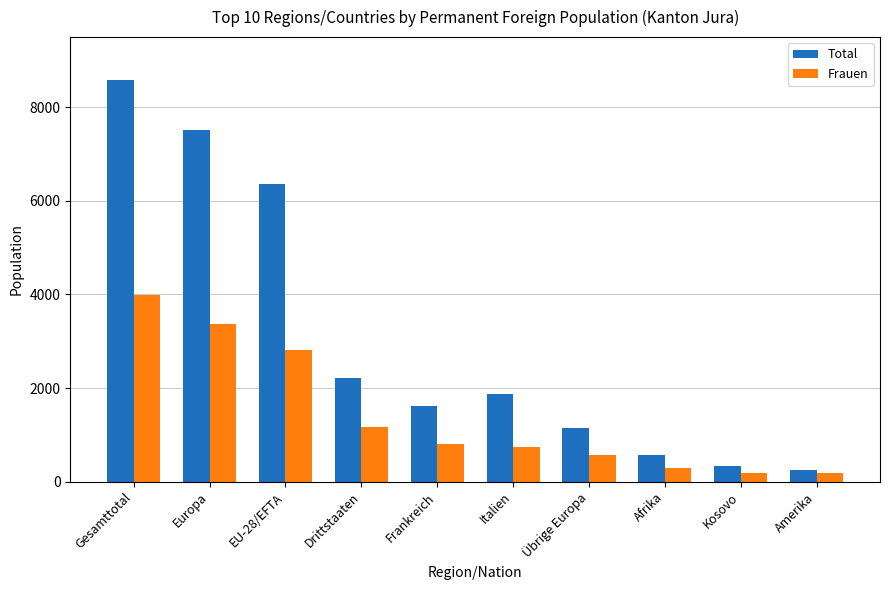

What is the total value across all series at Kosovo?

519